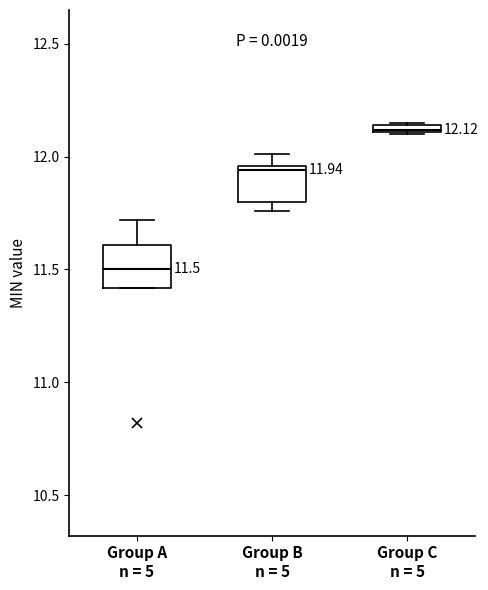

Which box has the lowest median line?

Group A n = 5